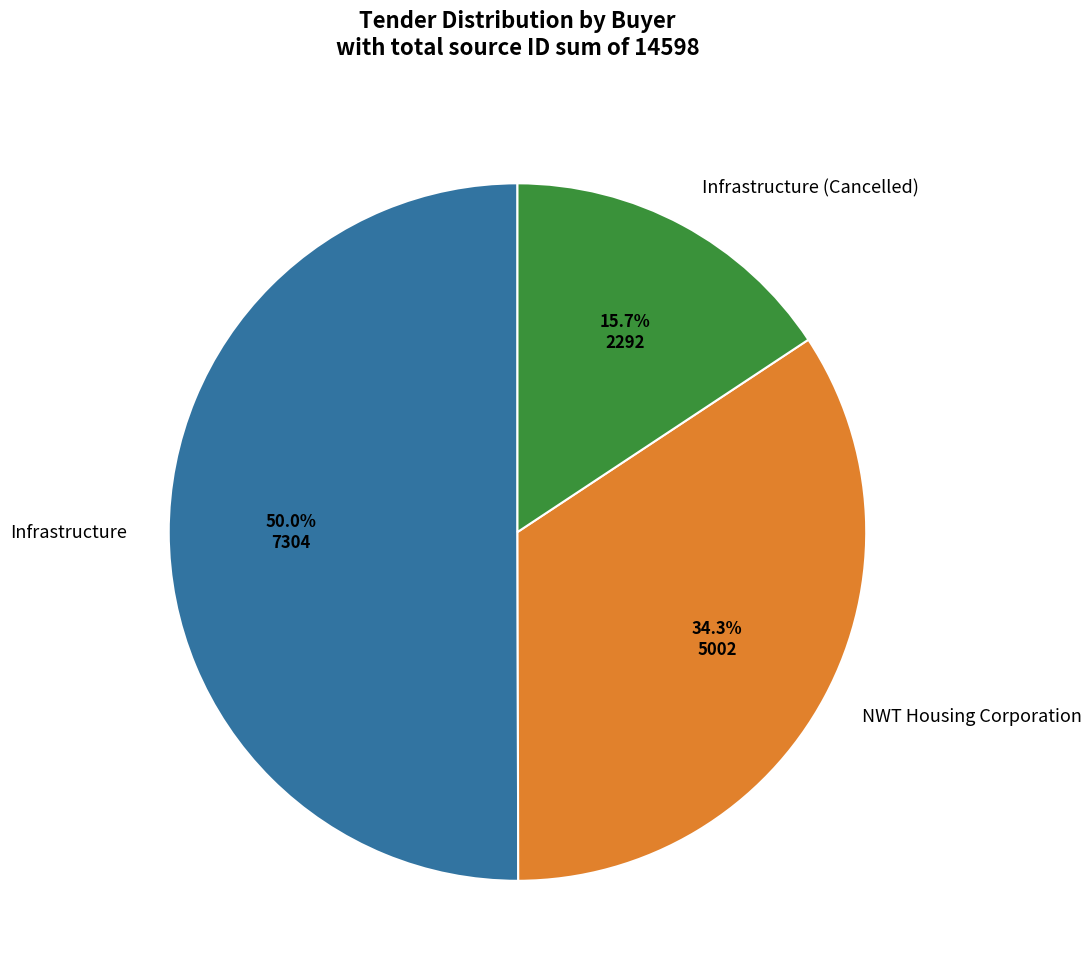

Is it true that NWT Housing Corporation is 34% of the pie?

True